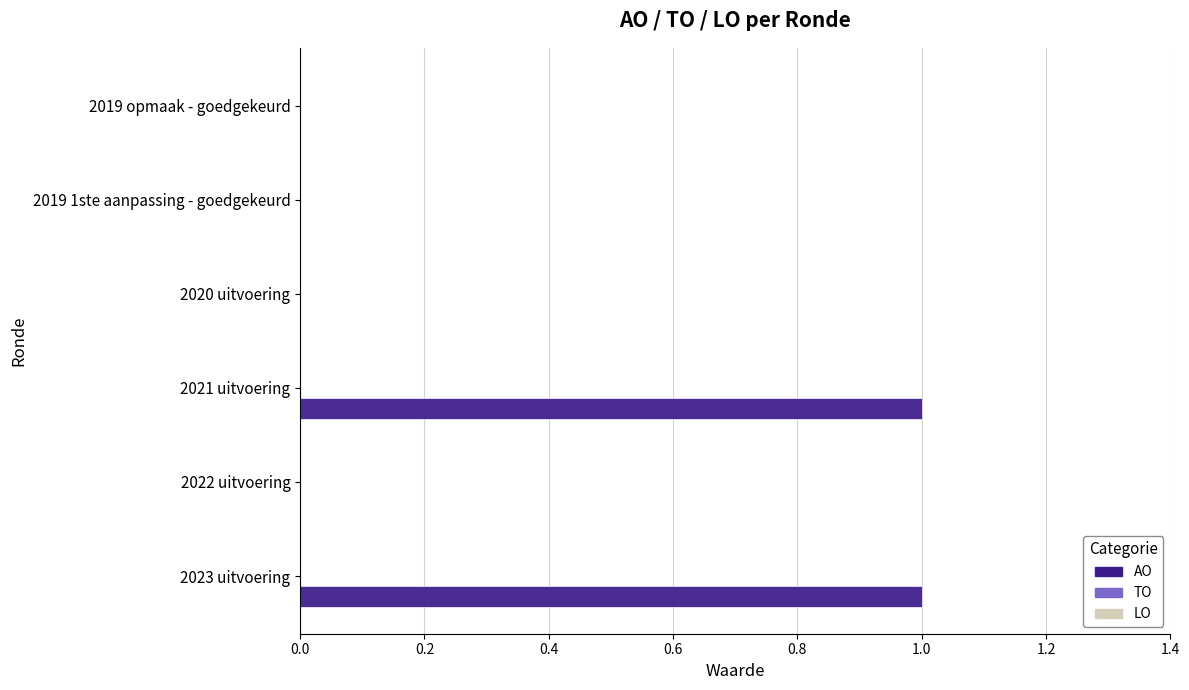

Is it true that the value at 2022 uitvoering is 0?

True